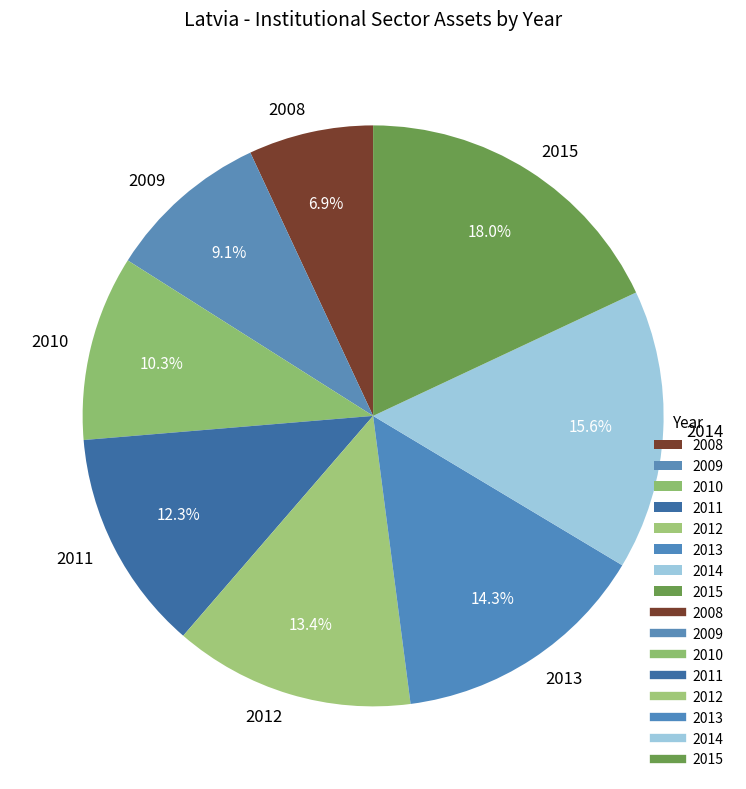

How many segments does this pie chart have?

8